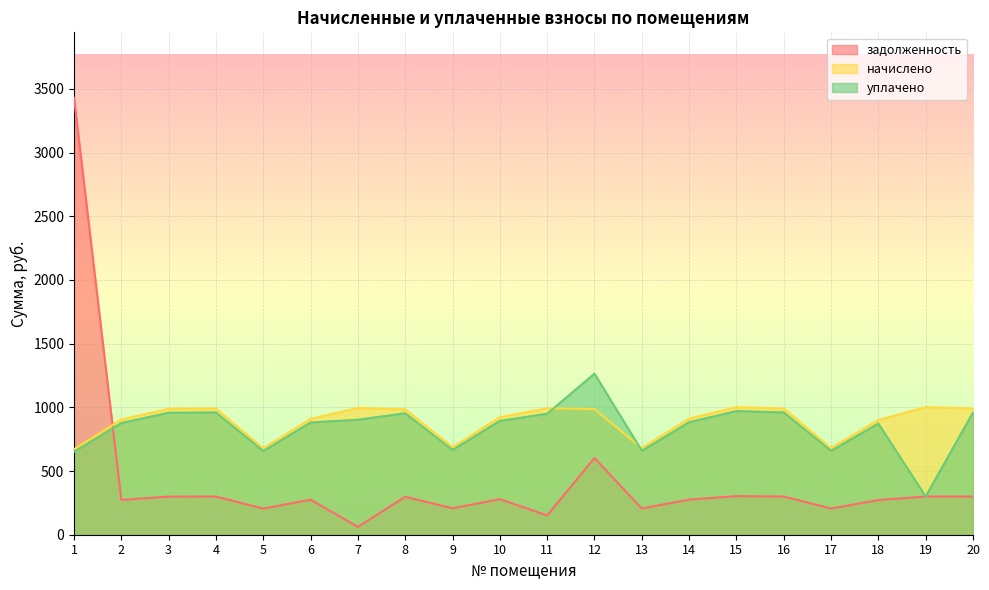

How many lines are shown in the chart?

3